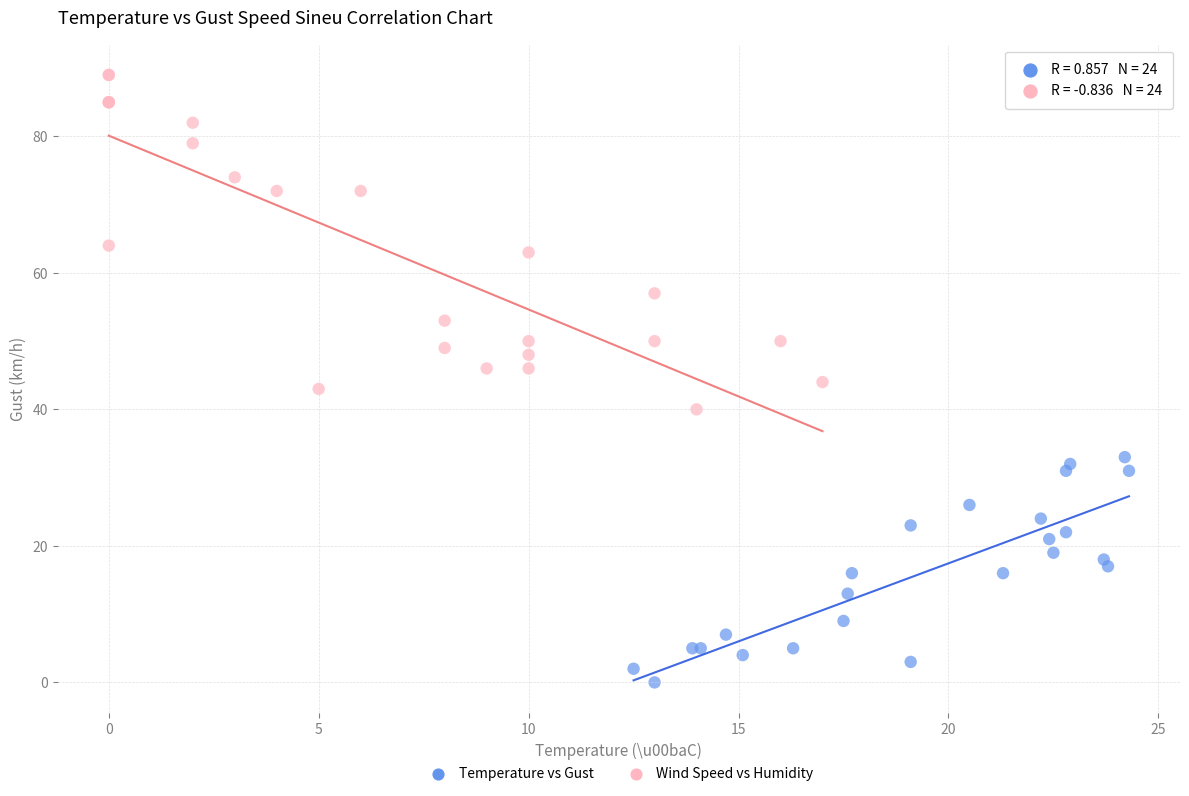

Which series has the largest Y range (max minus min)?

Wind Speed vs Humidity